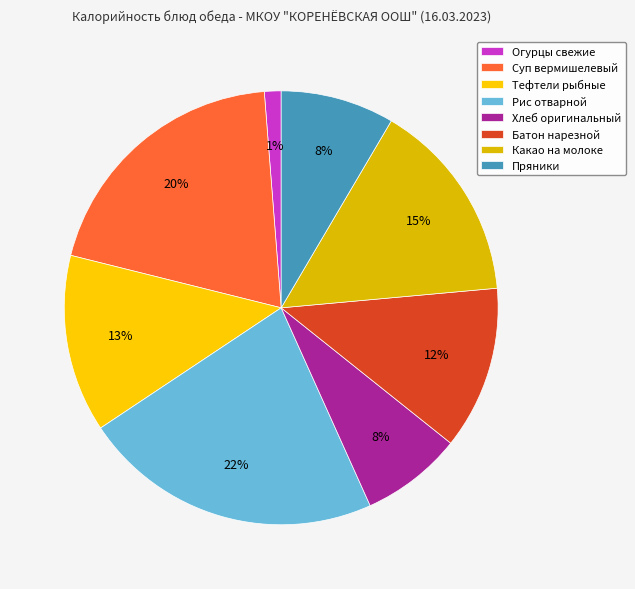

Is there a majority slice in this chart?

No